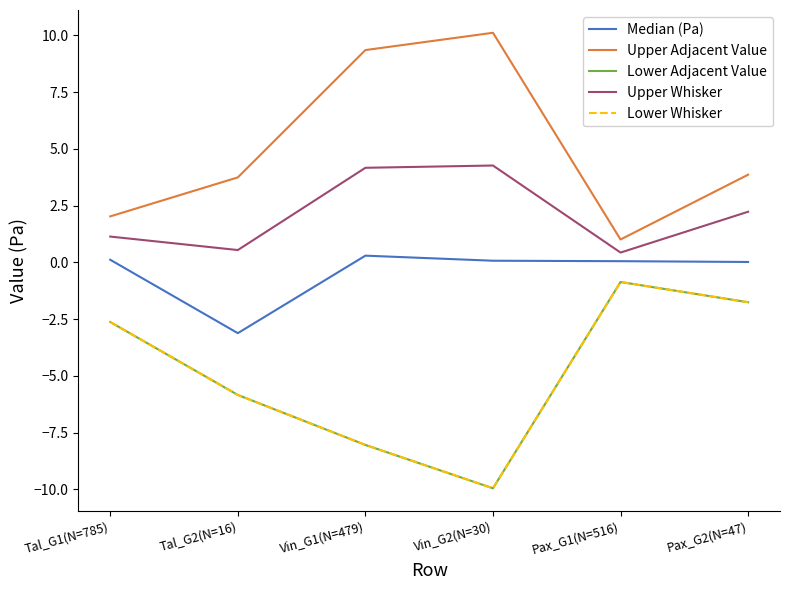

In Median (Pa), how many points are lower than both neighbors (excluding endpoints)?

1